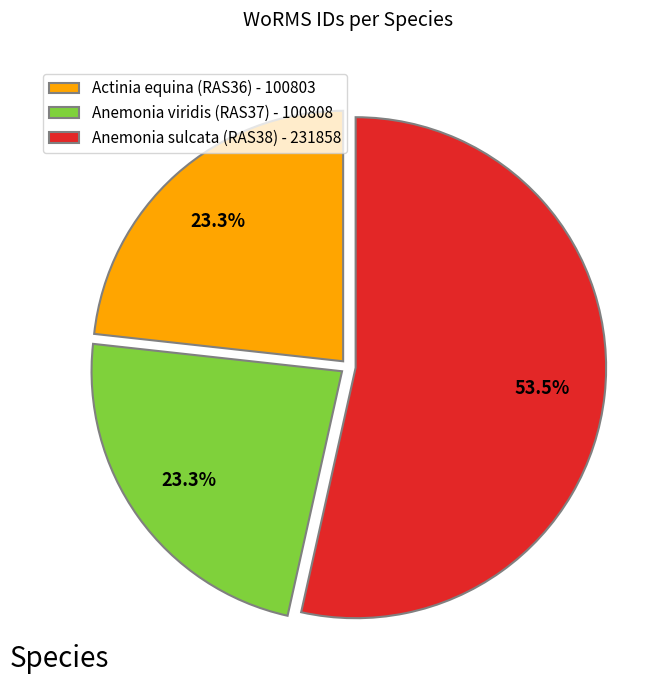

Approximately how many times larger is the value at Anemonia sulcata (RAS38) - 231858 compared to Anemonia viridis (RAS37) - 100808?

2.3